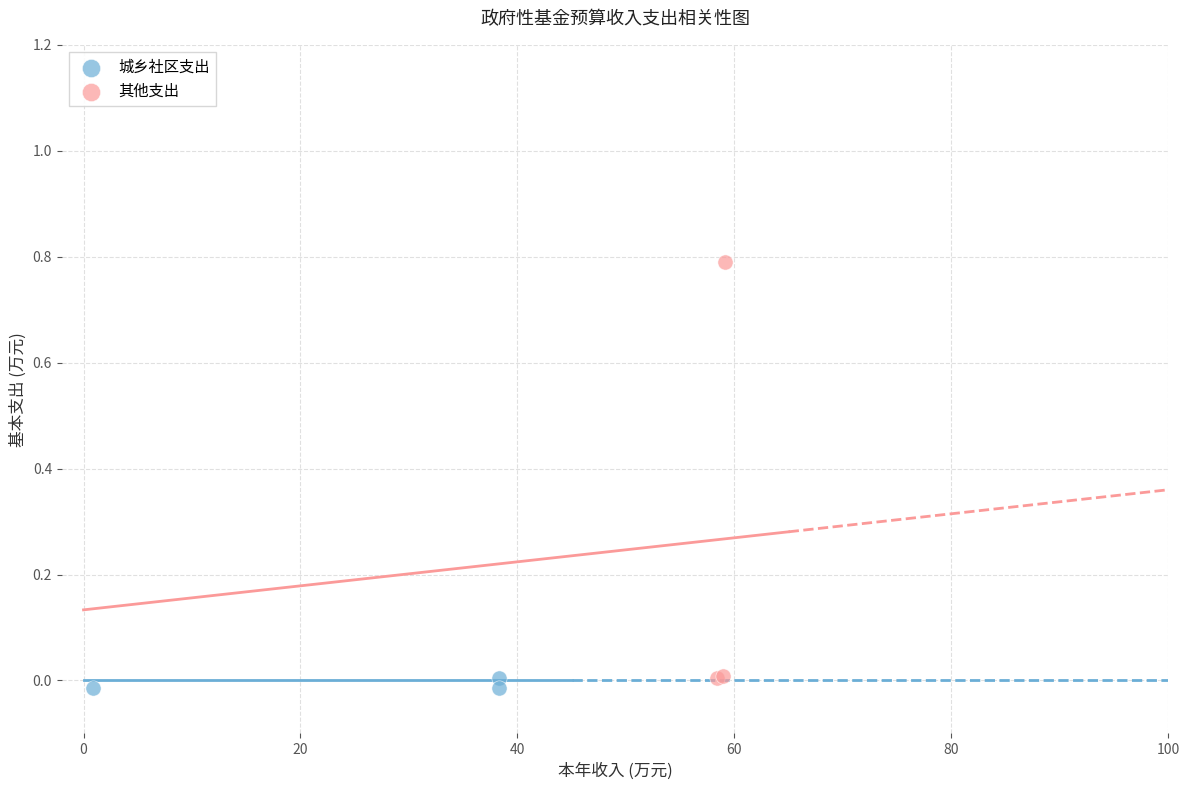

Which series has the largest Y range (max minus min)?

其他支出